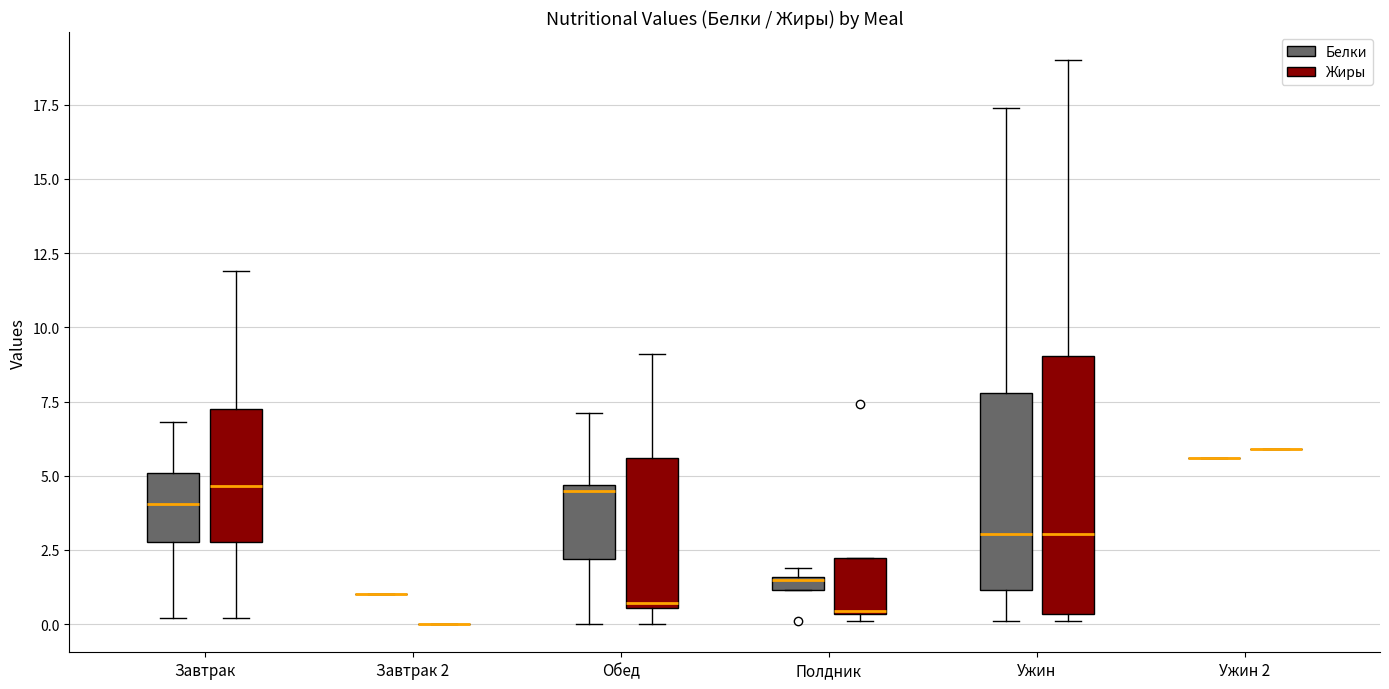

Where is the lower edge of the box for Полдник (Белки) on the y-axis? The values are not printed on the chart, so give them approximately, as read against the axis.

1.0